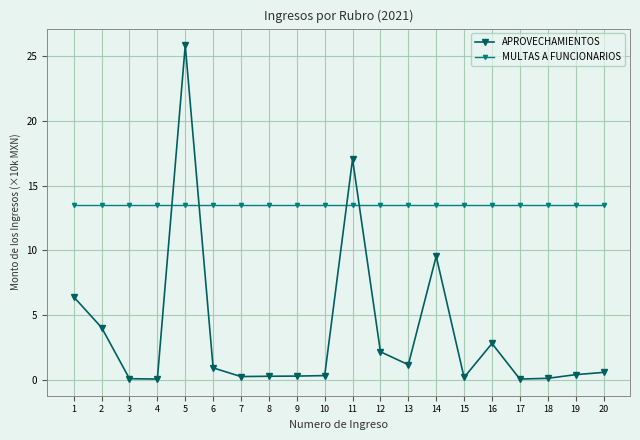

Is the value of APROVECHAMIENTOS at 8 greater than the value of MULTAS A FUNCIONARIOS at 3?

No